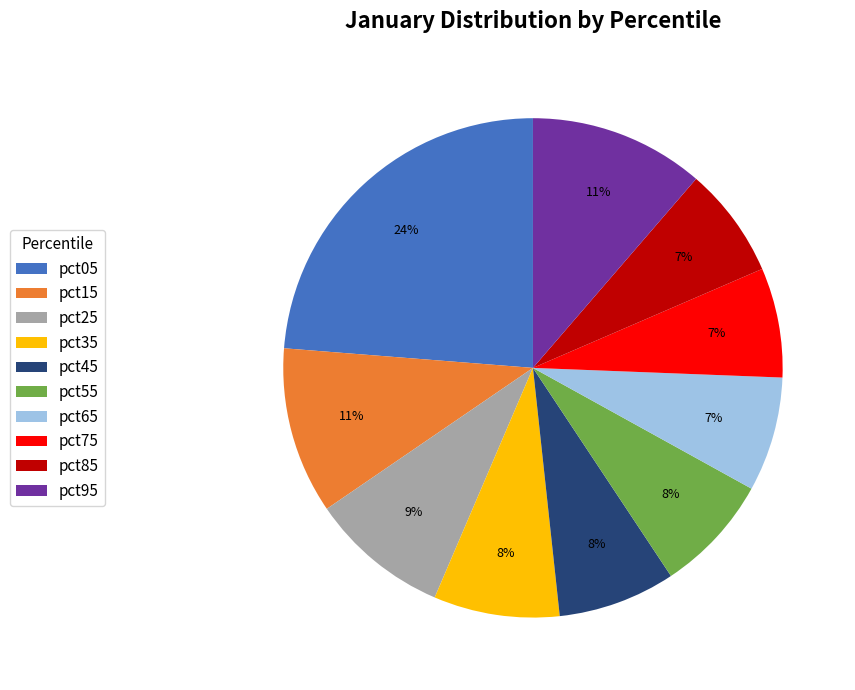

To the nearest percent, what is the average slice percentage?

10%